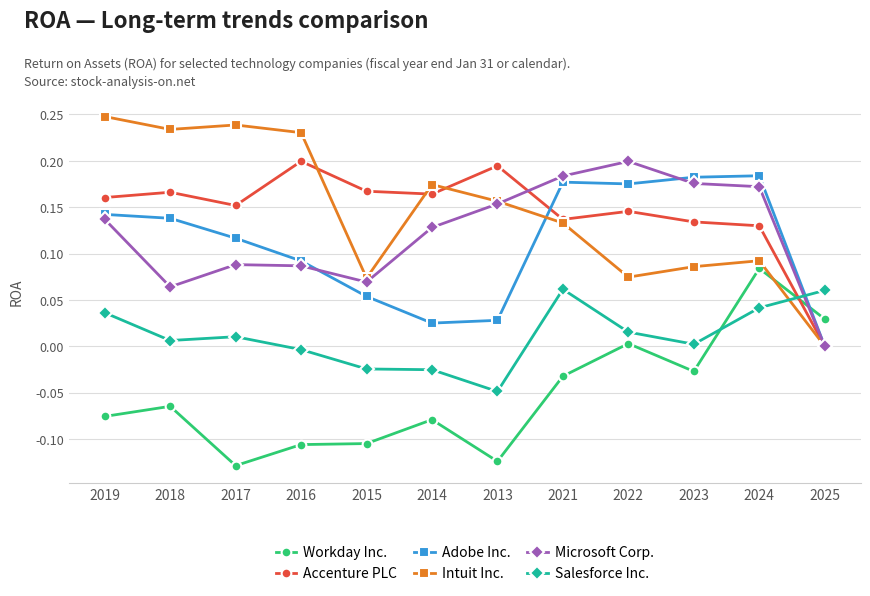

True or false: Accenture PLC and Adobe Inc. cross at least once.

True